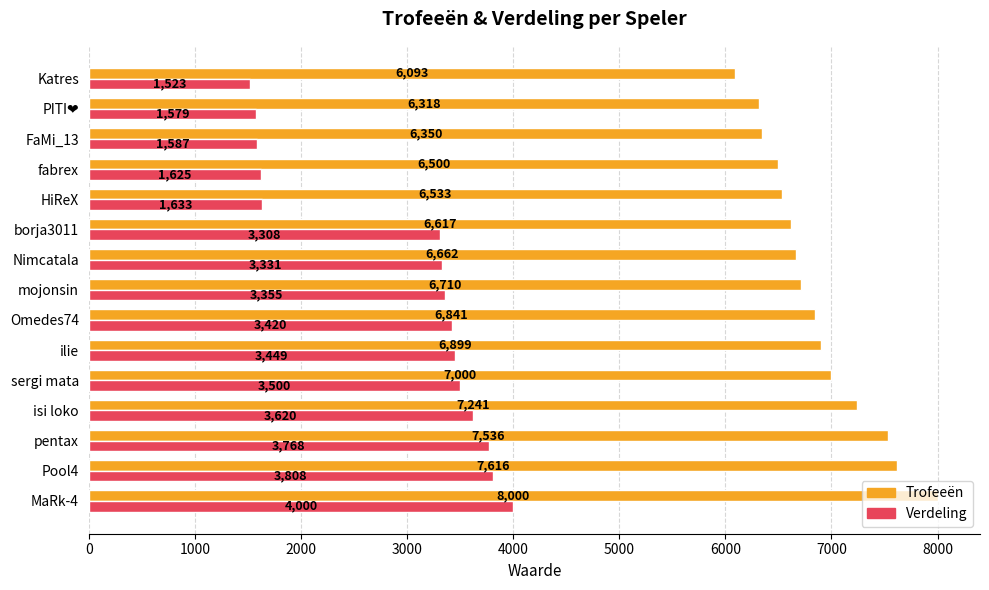

At which label does Trofeeën reach its minimum?

Katres